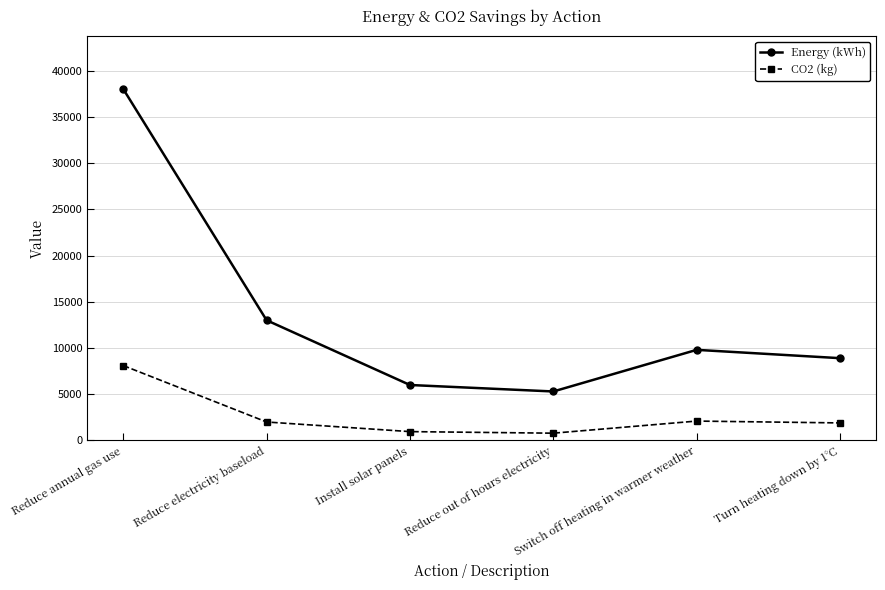

What is the smallest value displayed?

790